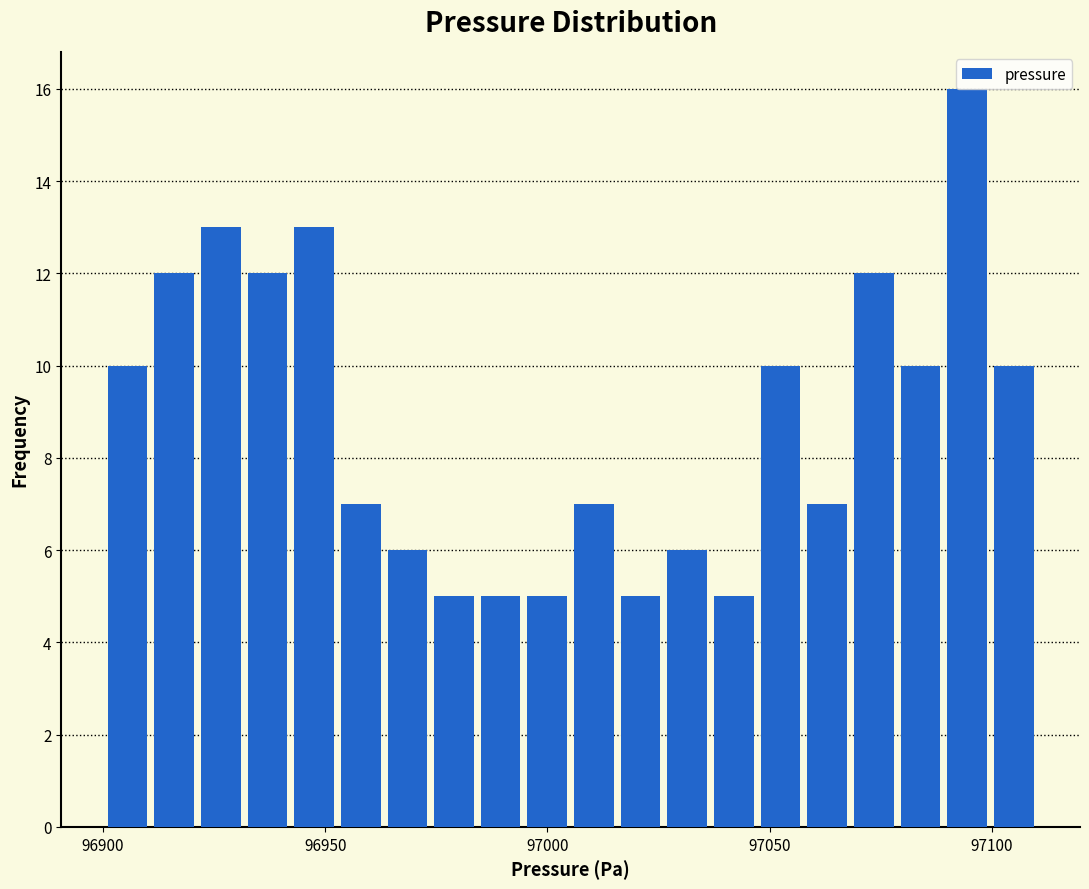

Around what value on the x-axis is the tallest bar? Give the approximate position of its centre, as read against the axis.

97095